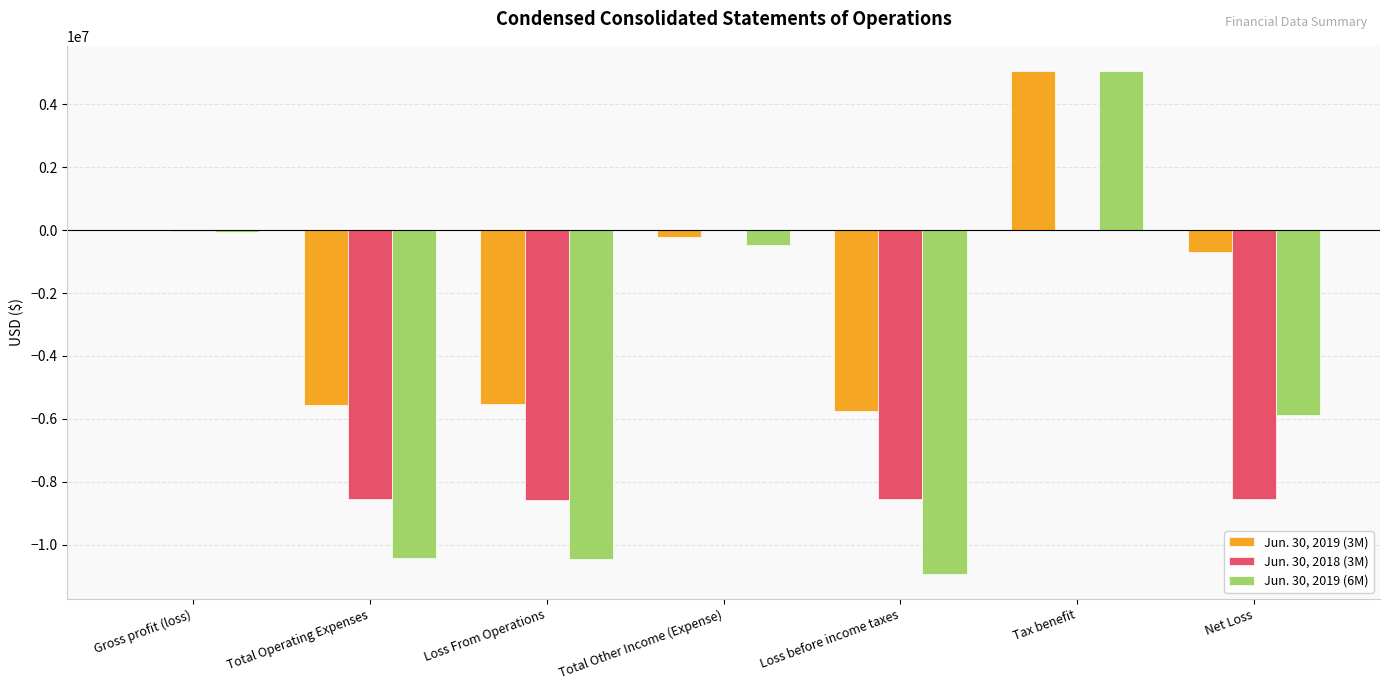

What is the approximate value of Jun. 30, 2019 (3M) at Total Other Income (Expense), to the nearest 10?

-219580